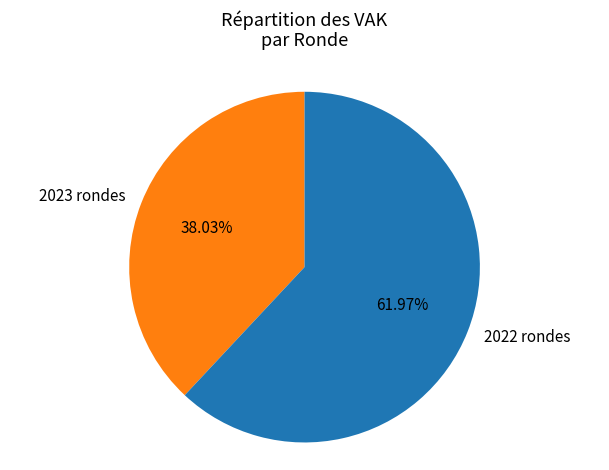

Approximately how many times larger is the value at 2023 rondes compared to 2022 rondes?

0.6